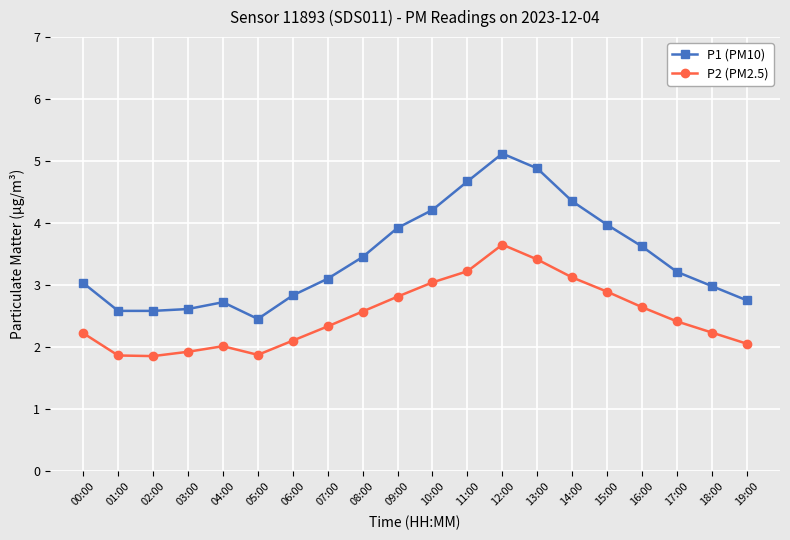

True or false: P2 (PM2.5) has a value of 4.5 at 14:00.

False